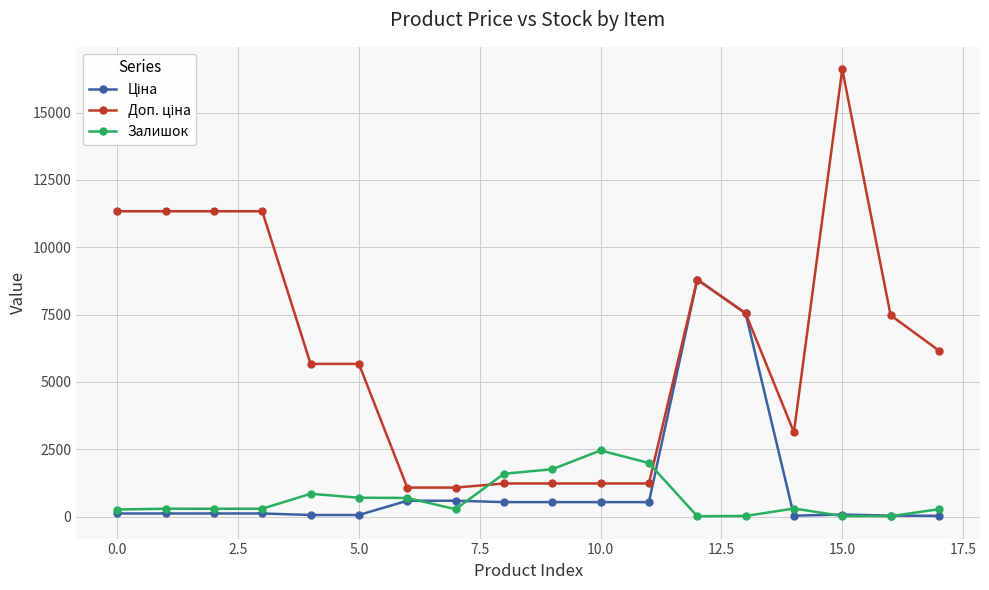

How many lines are shown in the chart?

3